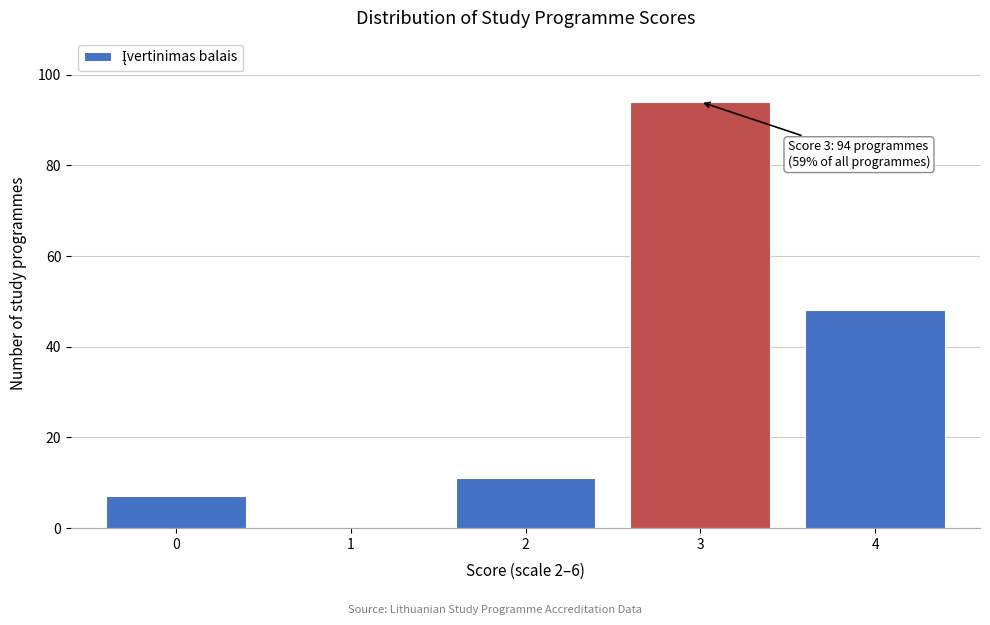

Reading left to right, list all the values displayed in this chart.

0=7	1=0	2=11	3=94	4=48